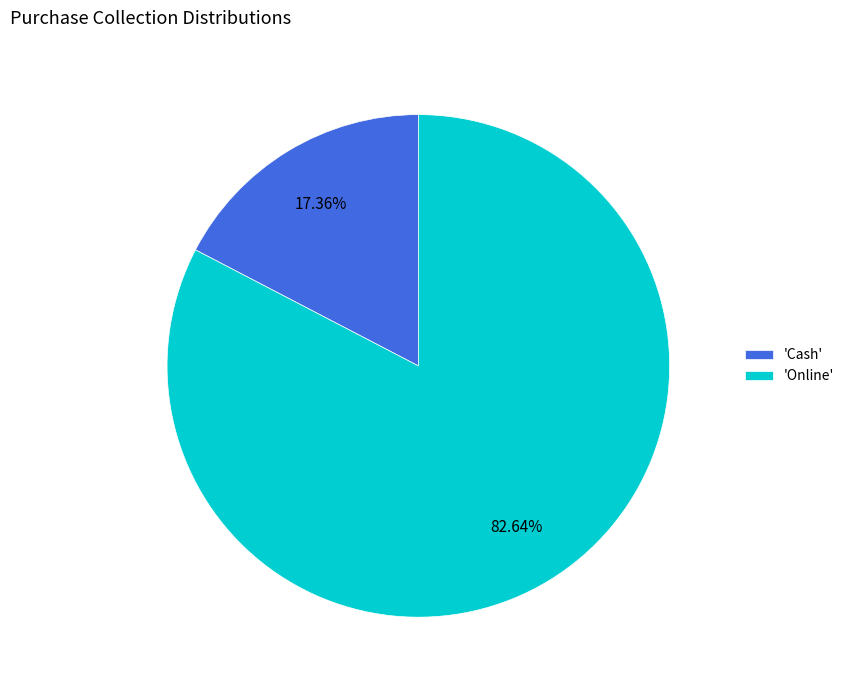

Do 'Online' and 'Cash' together represent more than half of the pie?

Yes